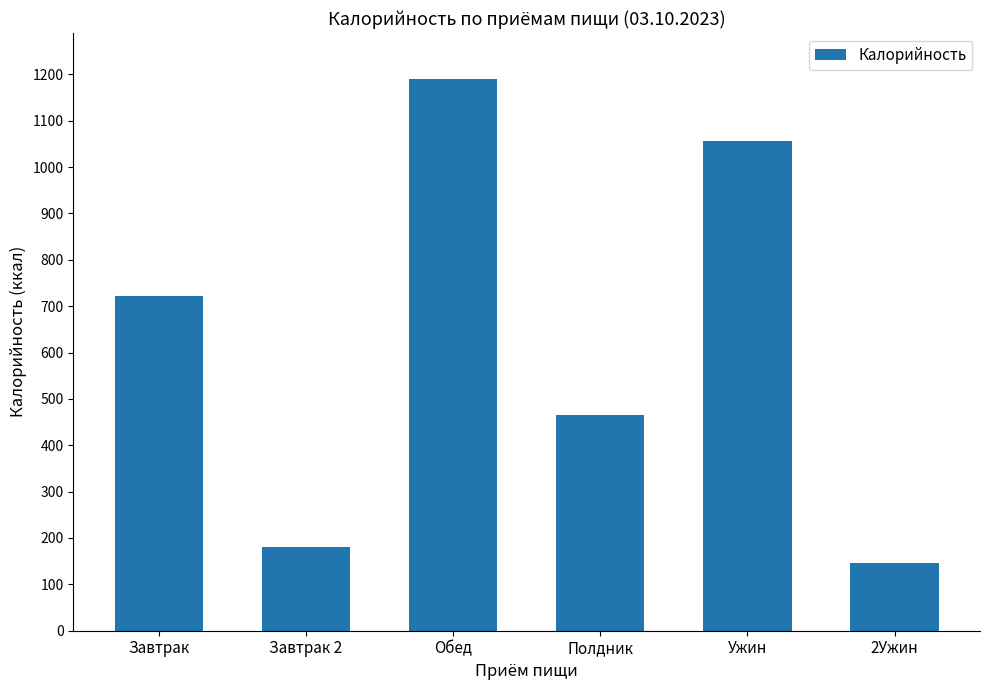

The value at Завтрак is 722. True or false?

True